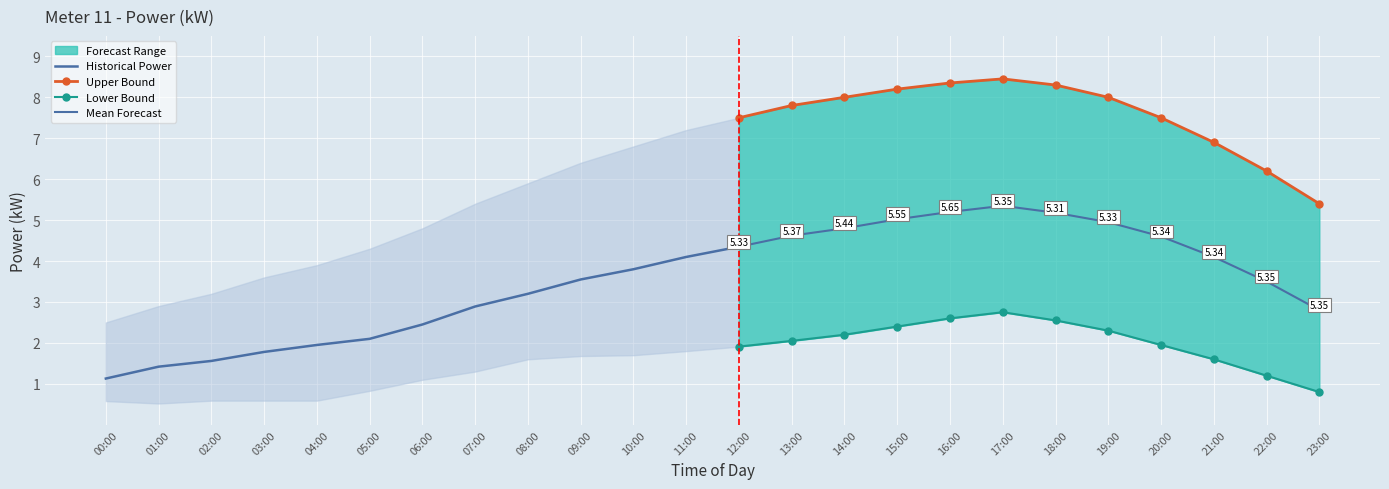

Which series changed the most between 00:00 and 07:00?

power_upper